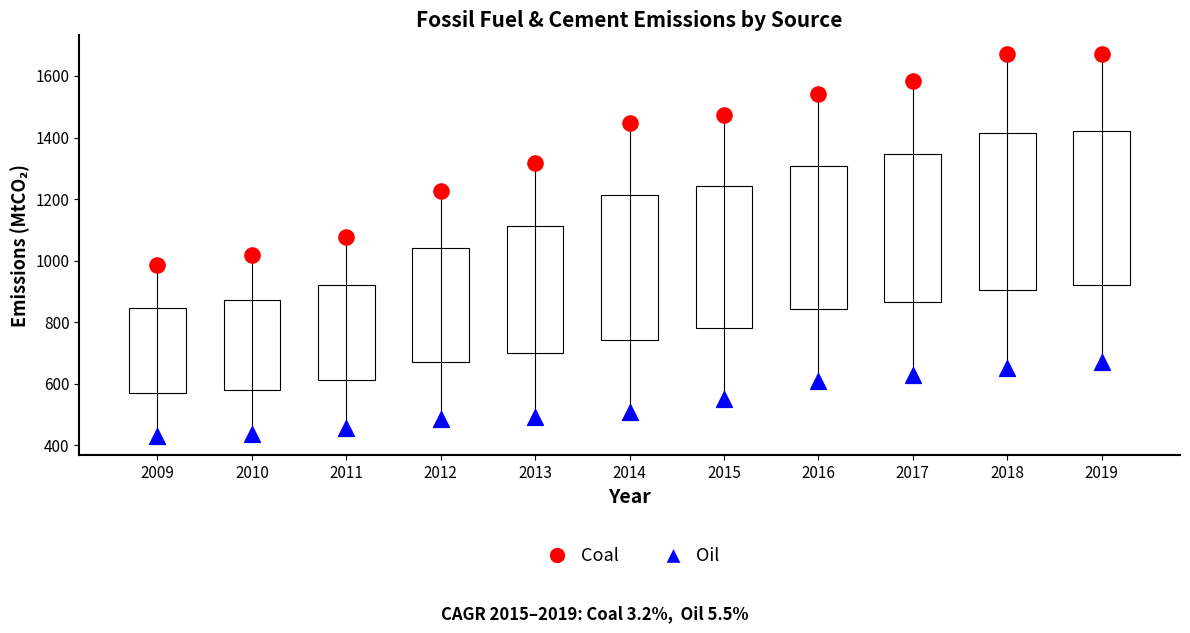

Which series has the widest spread of Y values?

Coal